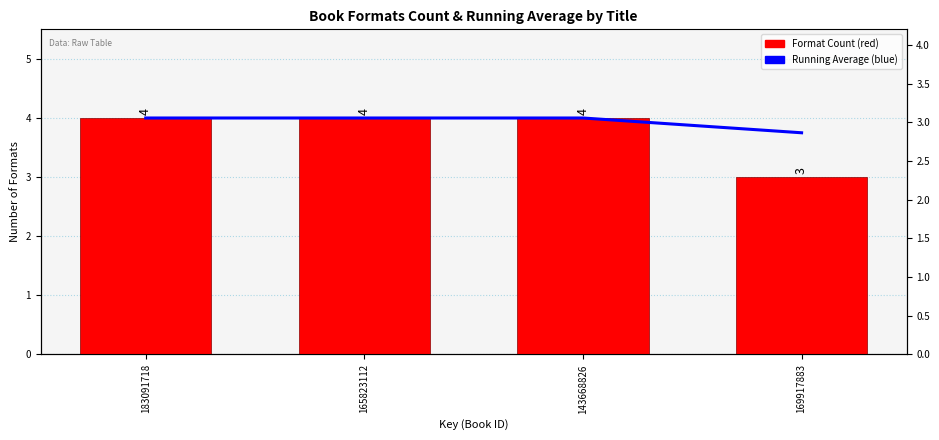

What is the average value of the Running Average series?

3.9